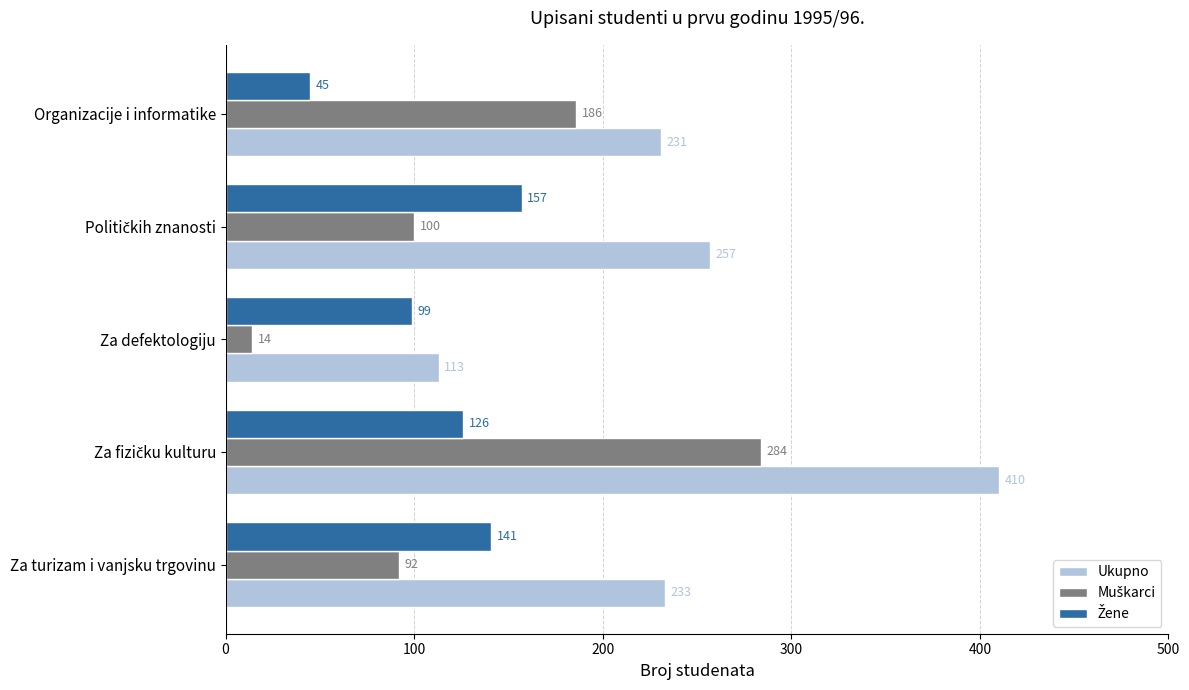

What is the total value across all series at Za defektologiju?

226